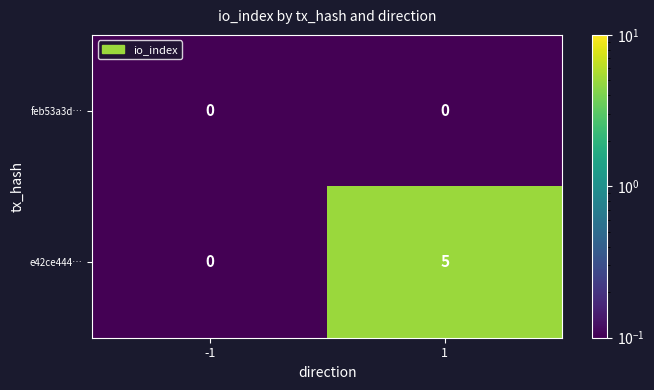

Reading left to right, transcribe all the data shown in this chart.

feb53a3d…: 0	0
e42ce444…: 0	5